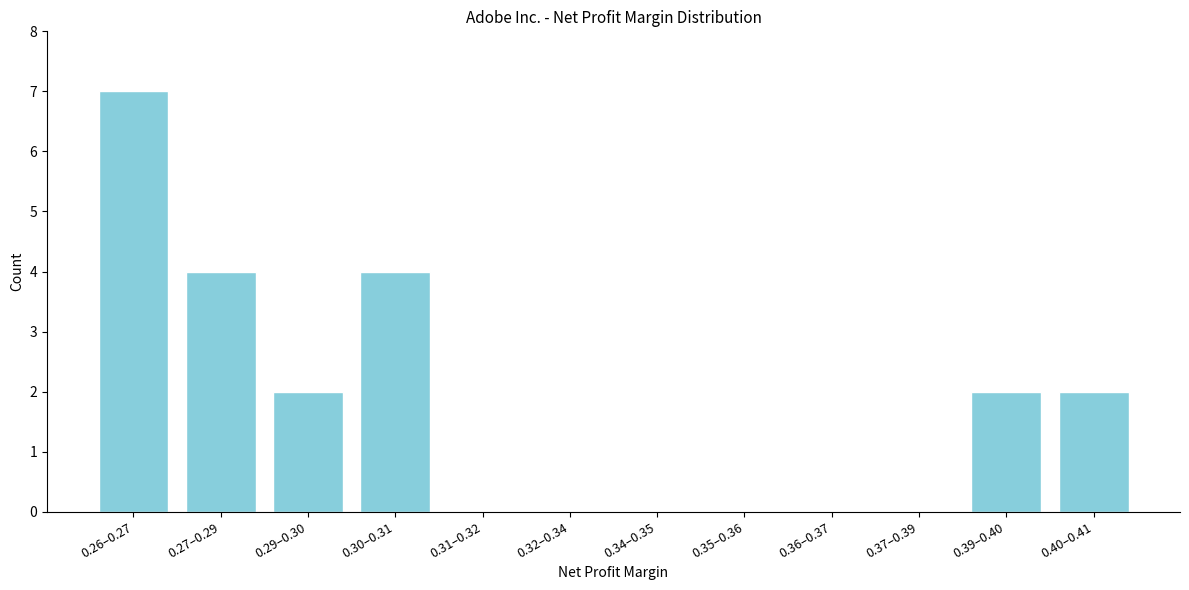

What is the sum of the values at 0.27–0.29 and 0.31–0.32?

4